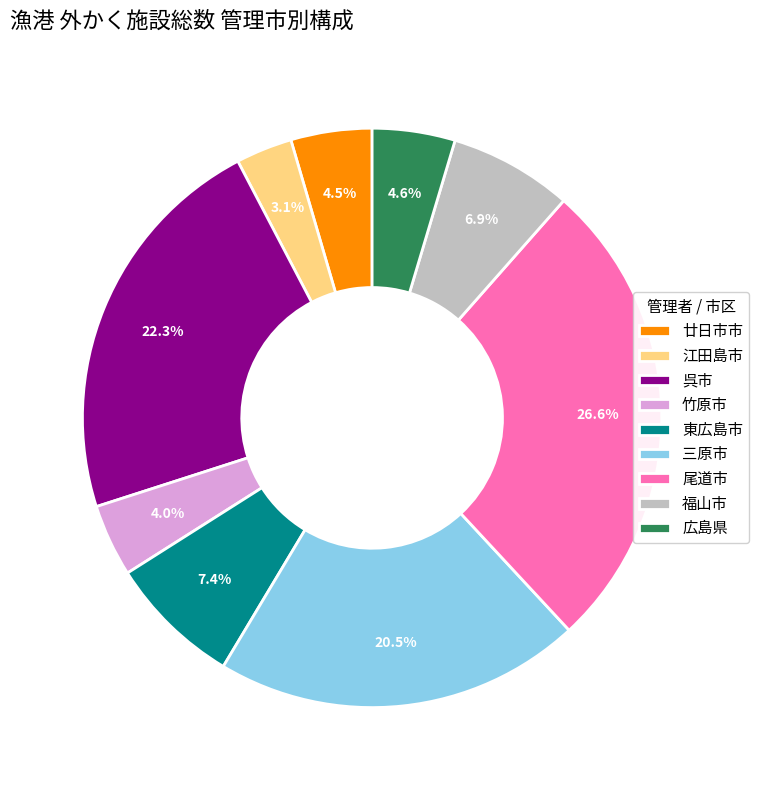

What is the ratio of the value at 三原市 to the value at 尾道市?

0.8